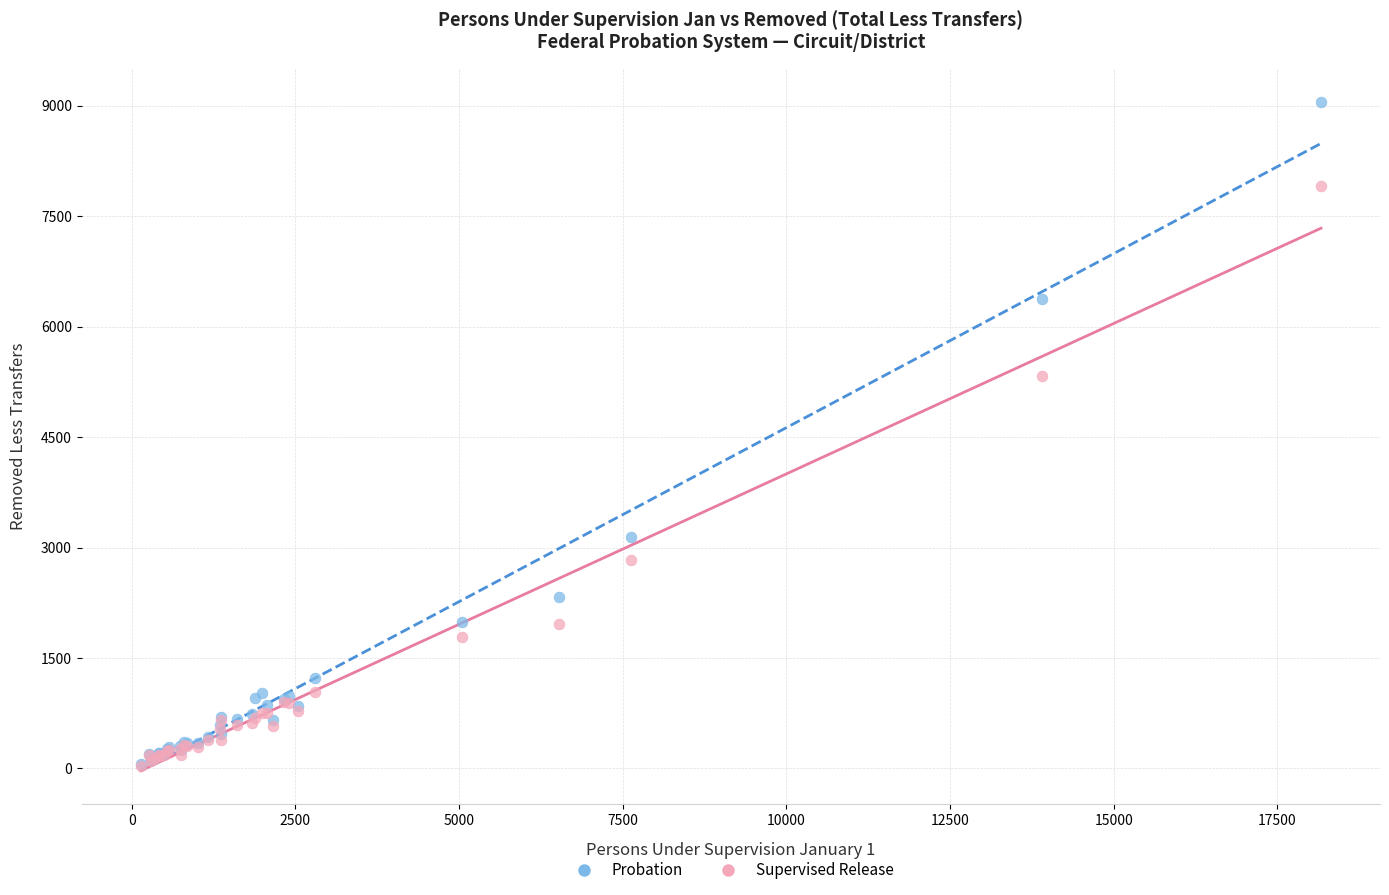

In the Supervised Release series, what Y value is closest to 3971?

2829